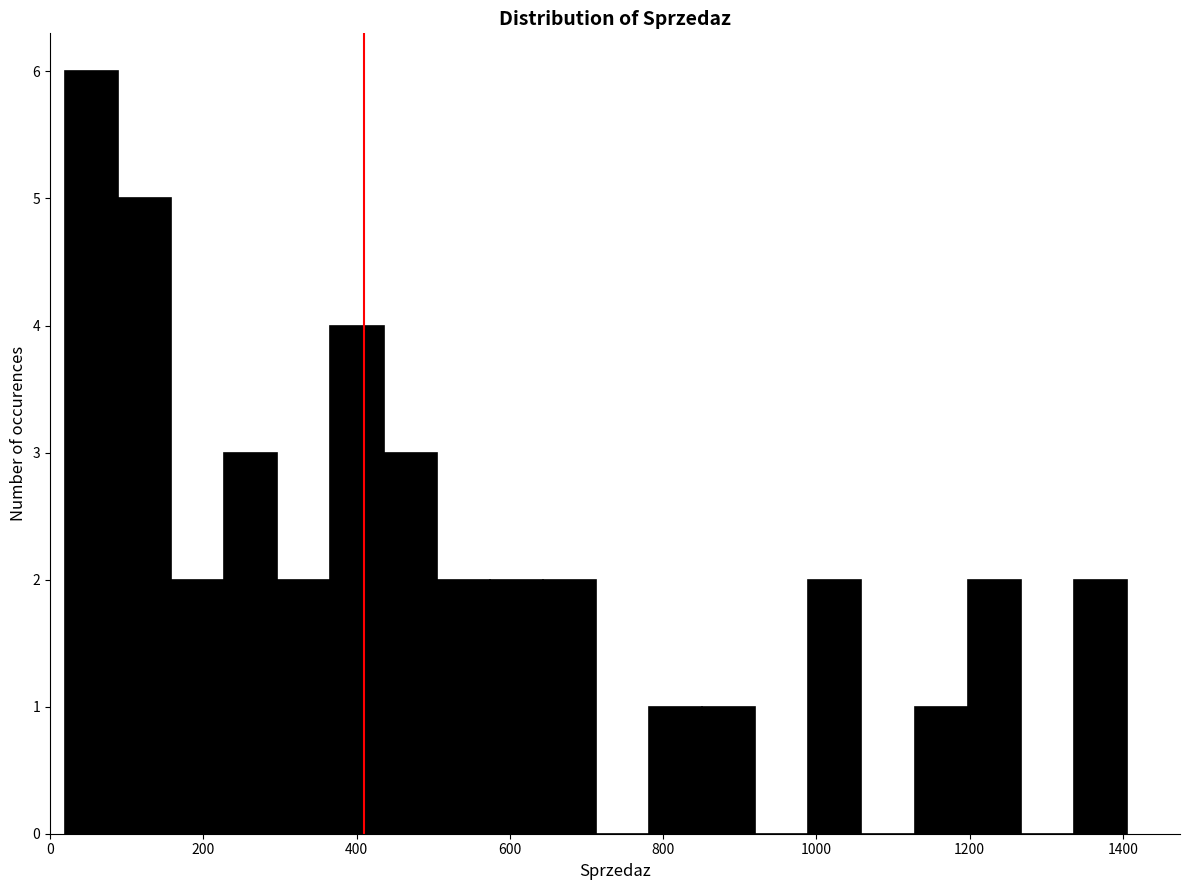

Around what value on the x-axis is the tallest bar? Give the approximate position of its centre, as read against the axis.

60